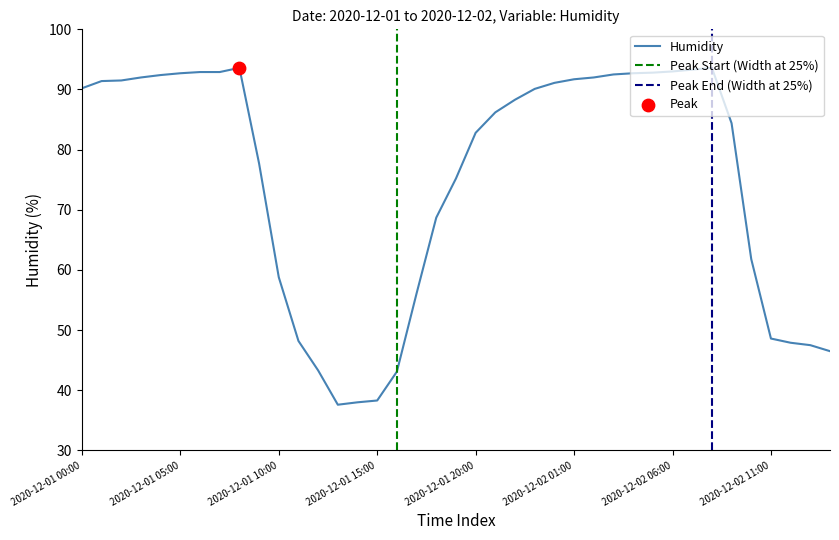

Approximately how many times larger is the value at 2020-12-01 10:00 compared to 2020-12-02 01:00?

0.6